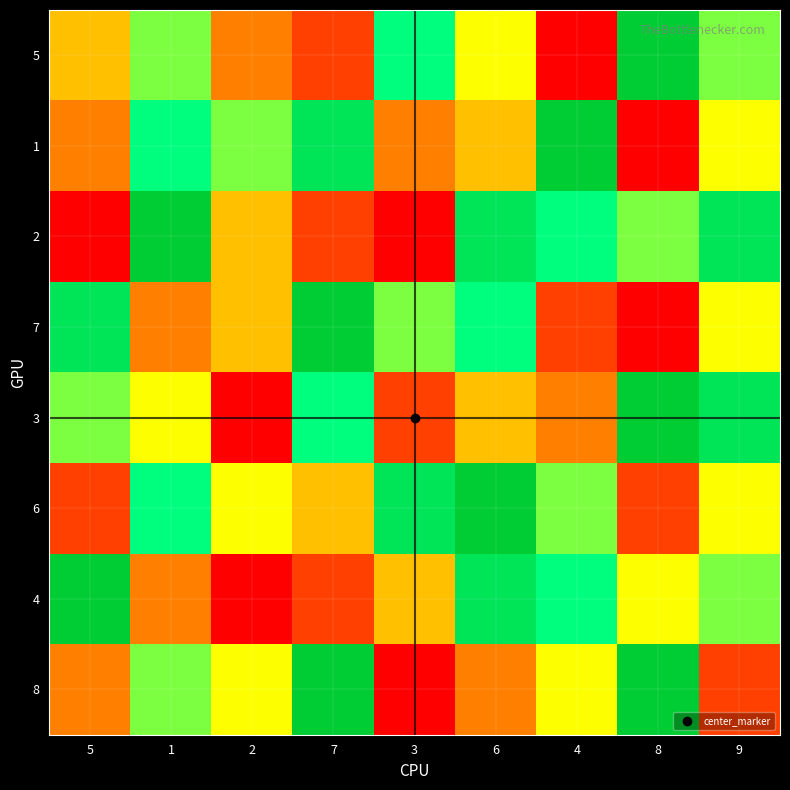

Which series has the widest spread of values?

5